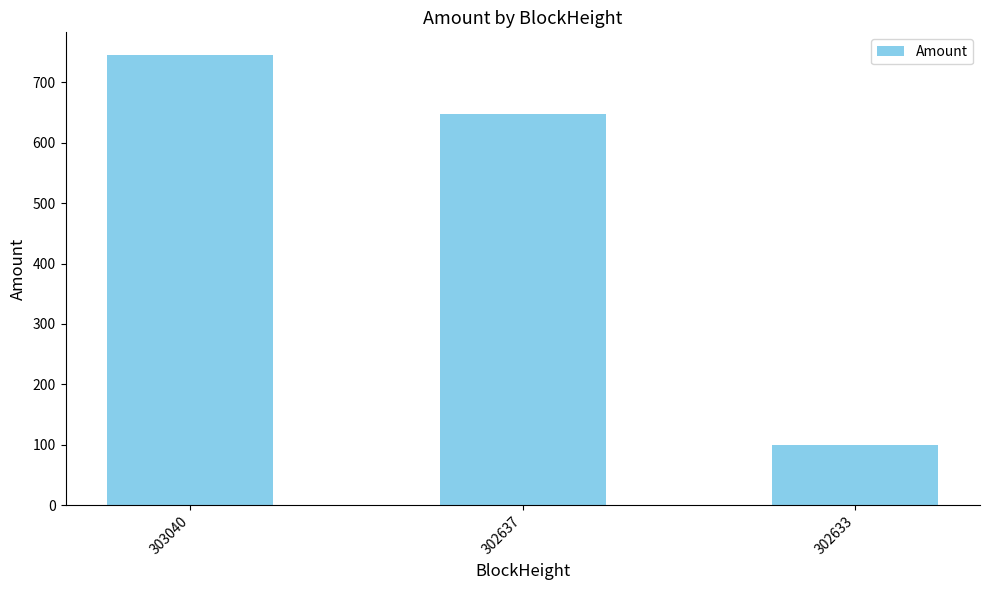

Is it true that the value at 302633 is 100.0?

True